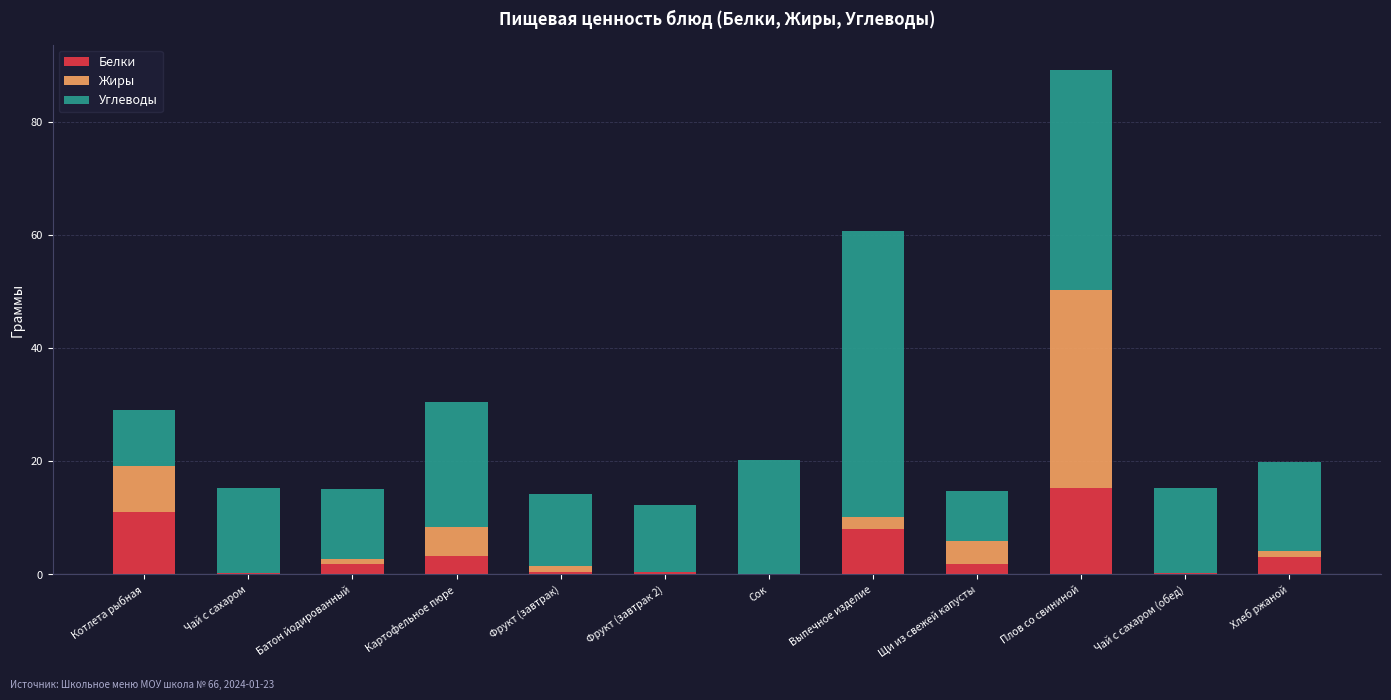

What is the highest value of the Белки series?

15.3